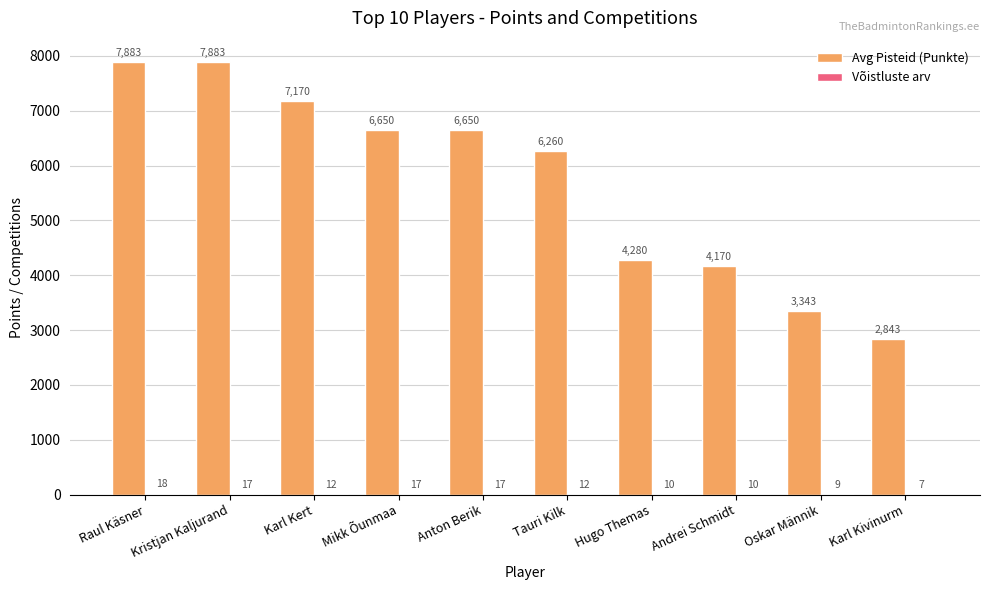

Where does the Avg Pisteid (Punkte) series first go above 6650?

Raul Käsner